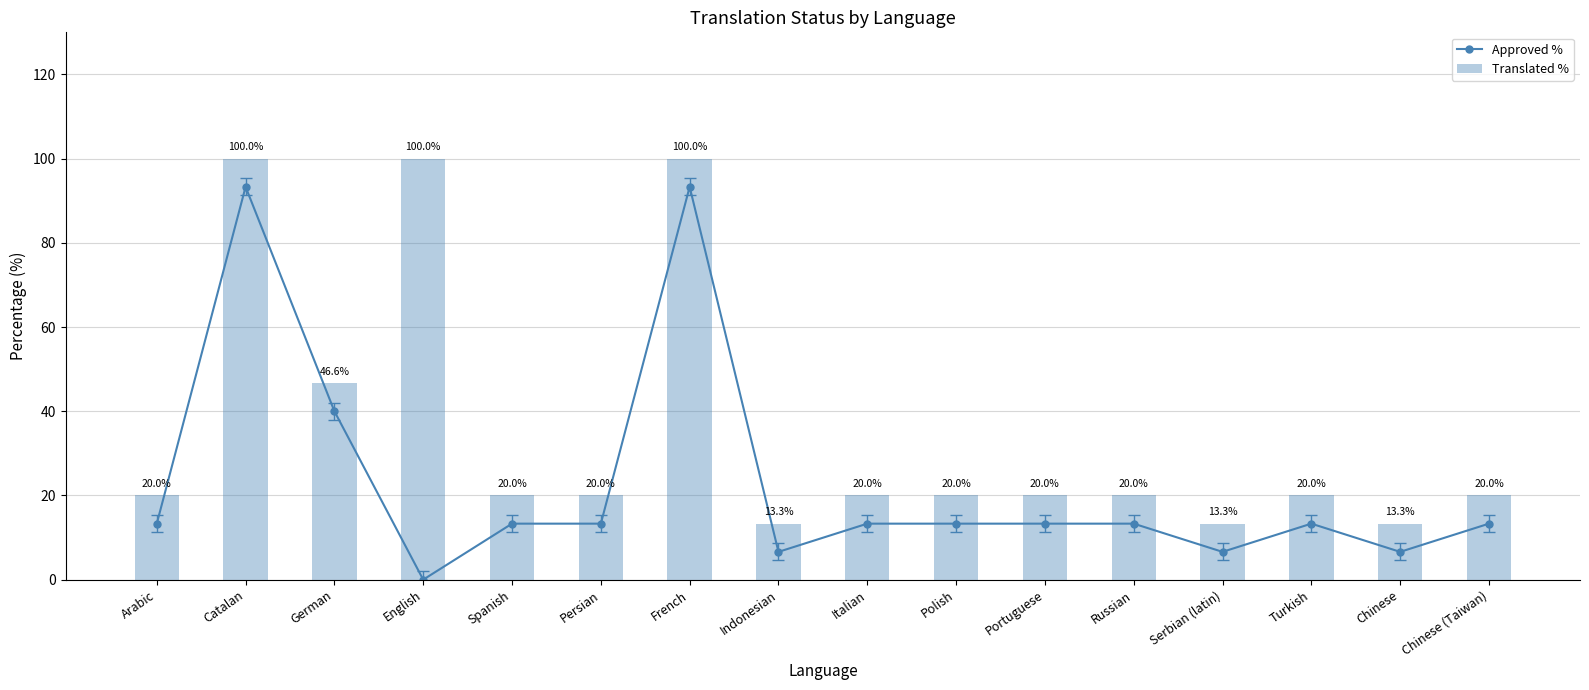

The Translated % series shows 13.3 at Chinese. True or false?

True